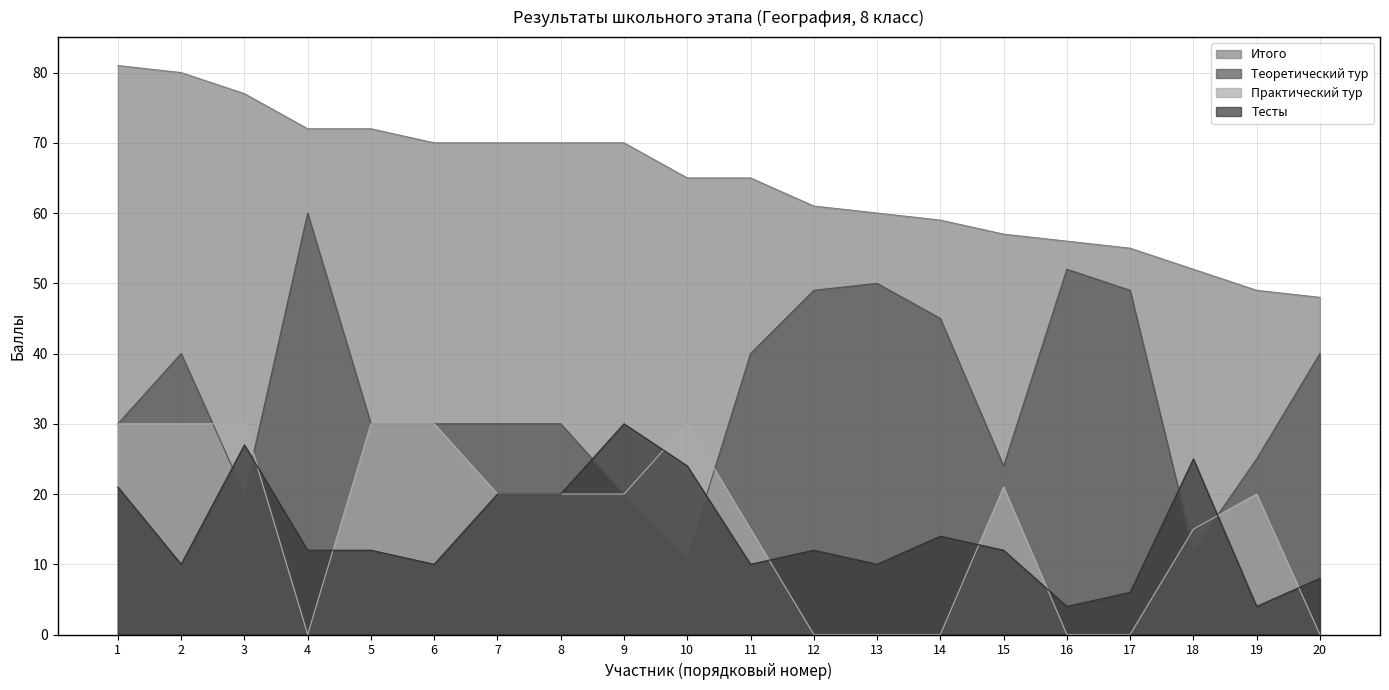

What is the value of the Практический тур point at the 1st from the left?

30